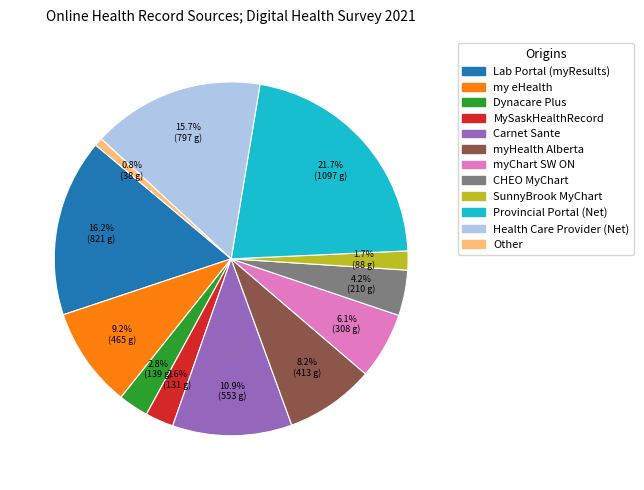

How many segments does this pie chart have?

12